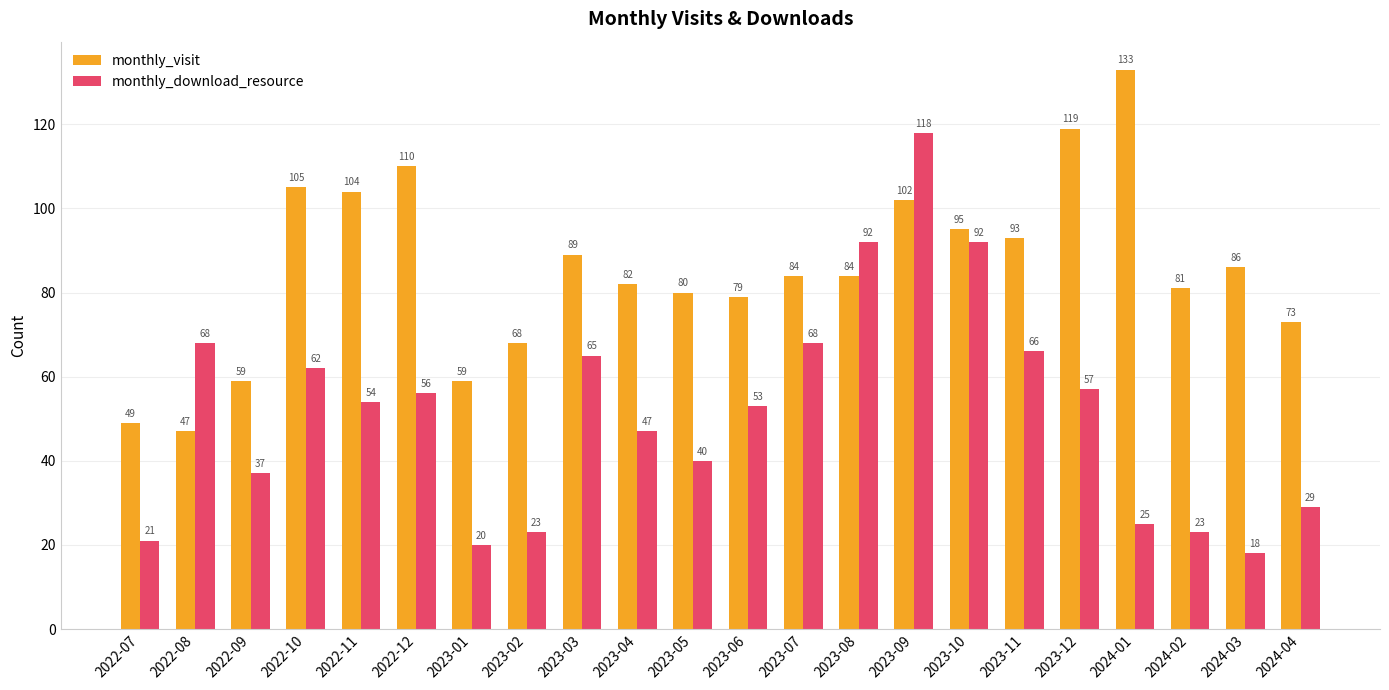

What is the label of the 9th bar from the left?

2023-03